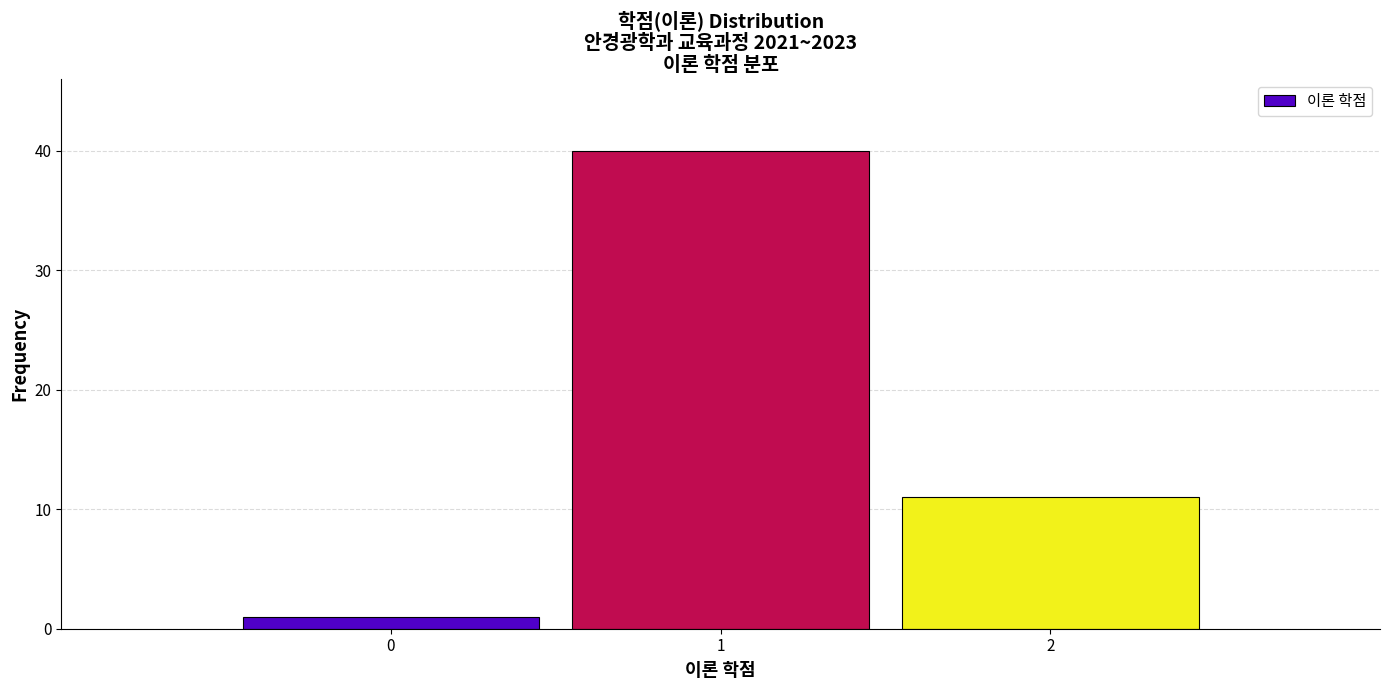

Reading left to right, transcribe this chart: for each bar, give the range it covers on the x-axis and its height. The values are not printed on the chart, so give them approximately, as read against the axis.

-0.5 to 0.5: 1
0.5 to 1.5: 40
1.5 to 2.5: 11